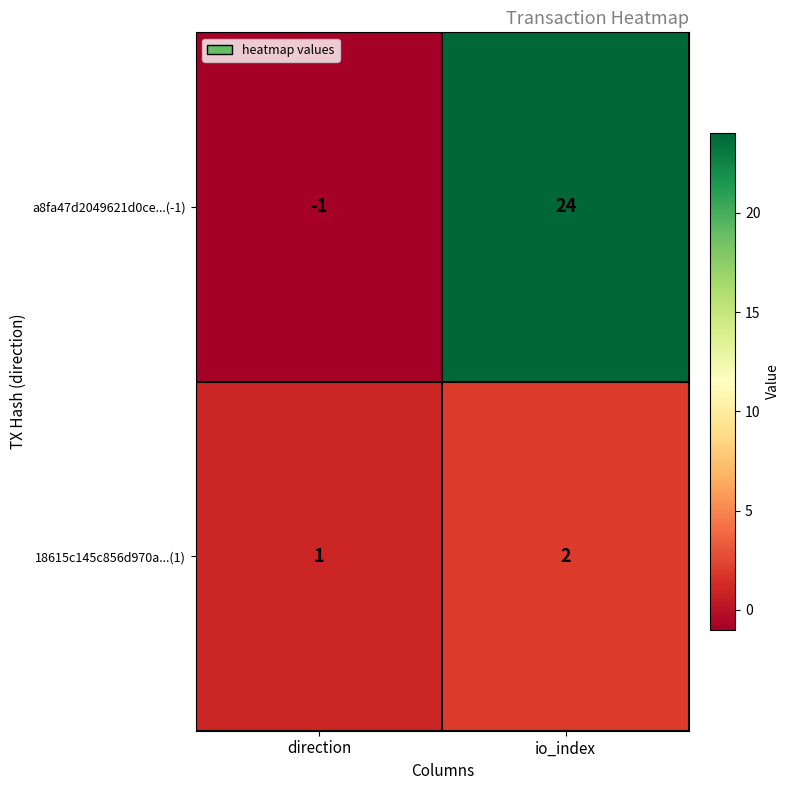

What is the difference between the highest and lowest values at direction?

2